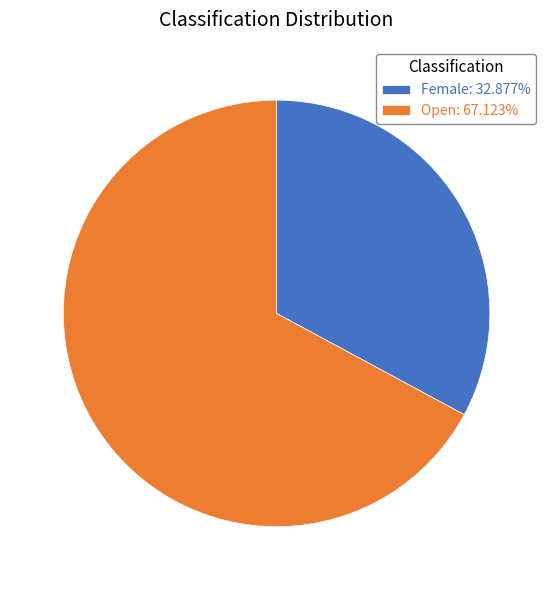

Does Female: 32.877% represent more than half of the total?

No